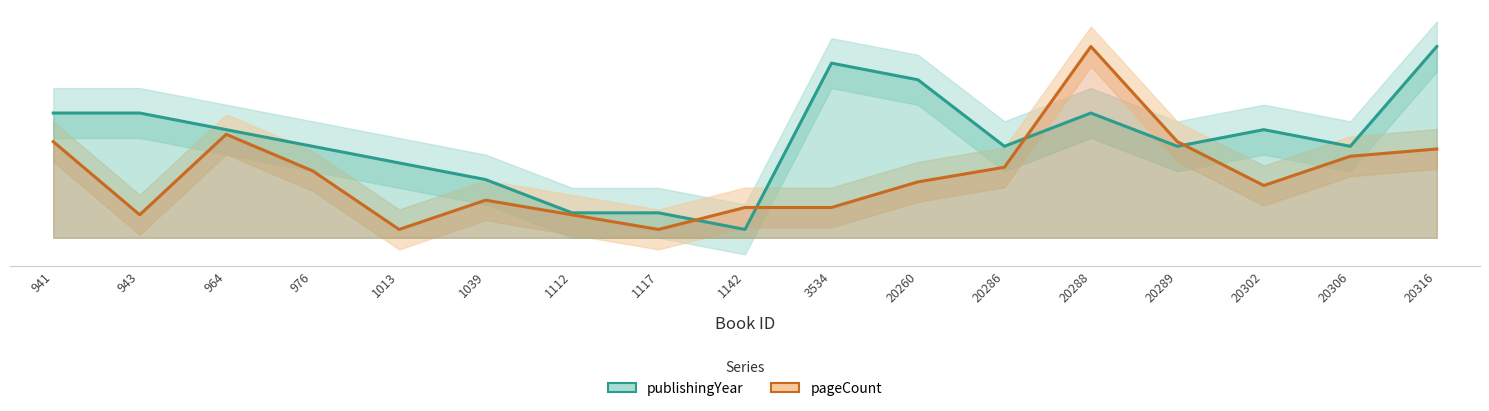

What is the spread (max minus min) of values at 20302?

3.4